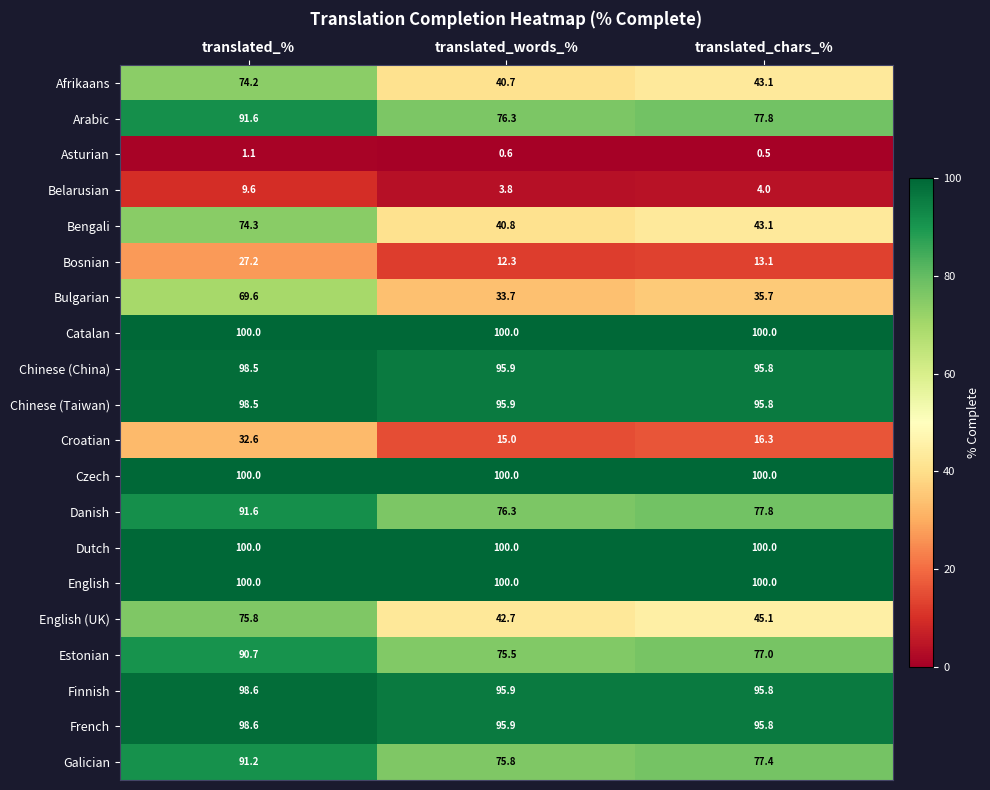

At how many categories does at least one series exceed 45?

3